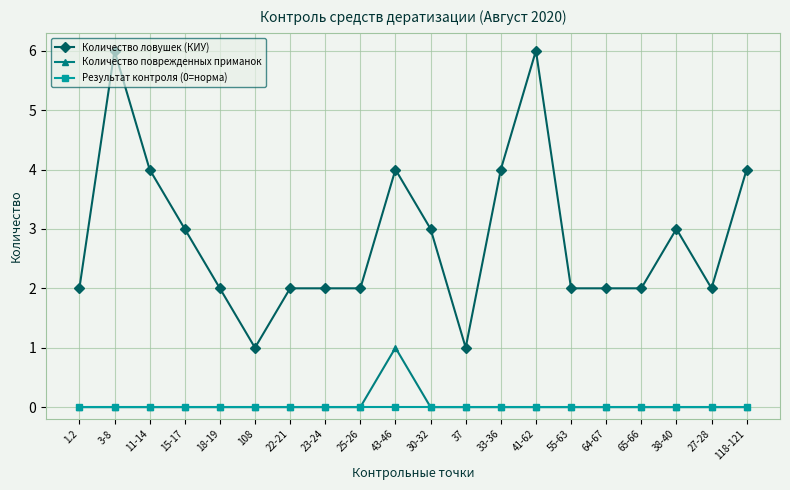

At how many categories does at least one series exceed 5?

2